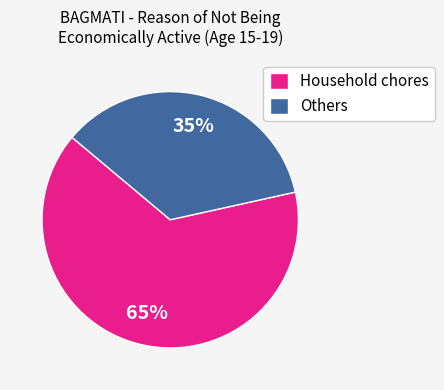

To the nearest percent, what is the combined percentage of Others and Household chores?

100%